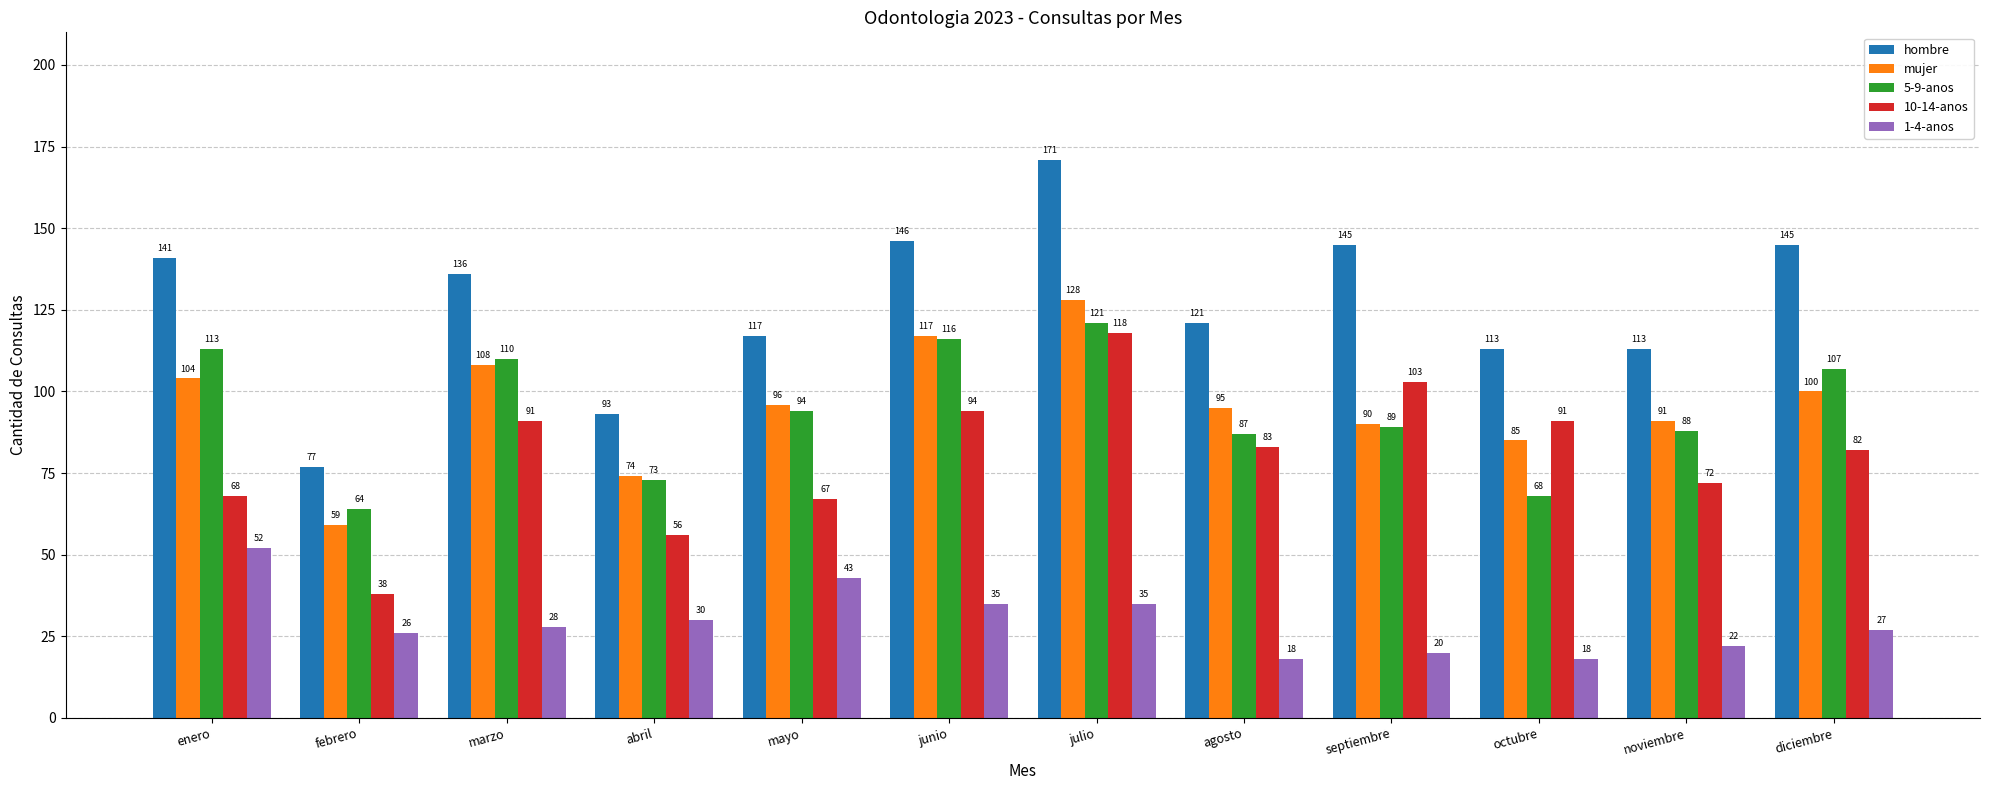

At which label does 1-4-anos first exceed 28?

enero